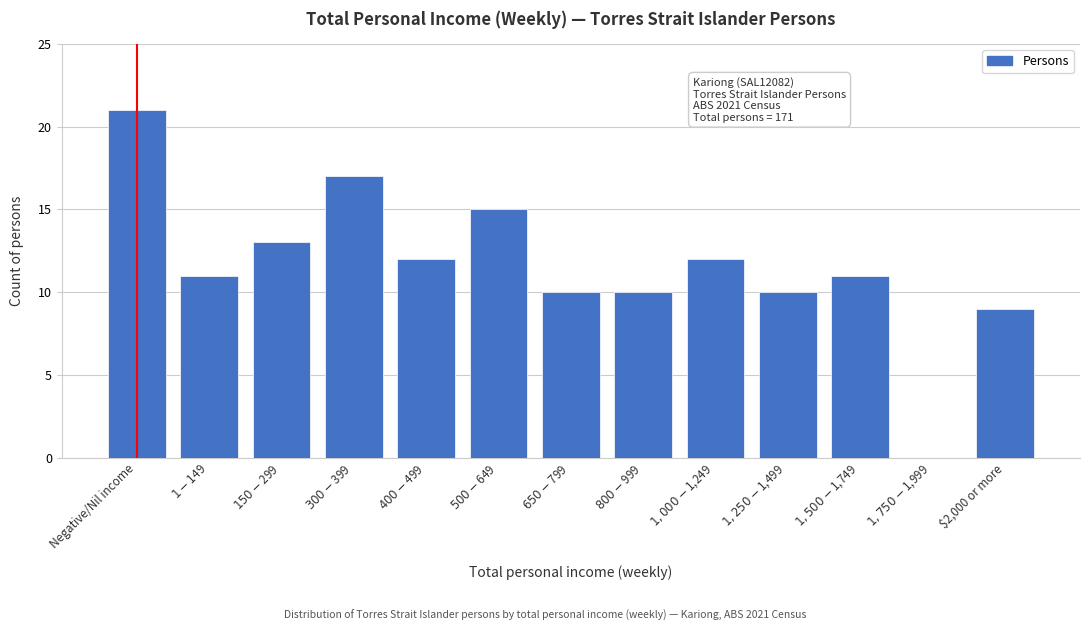

True or false: the data shows 9 at $2,000 or more.

True